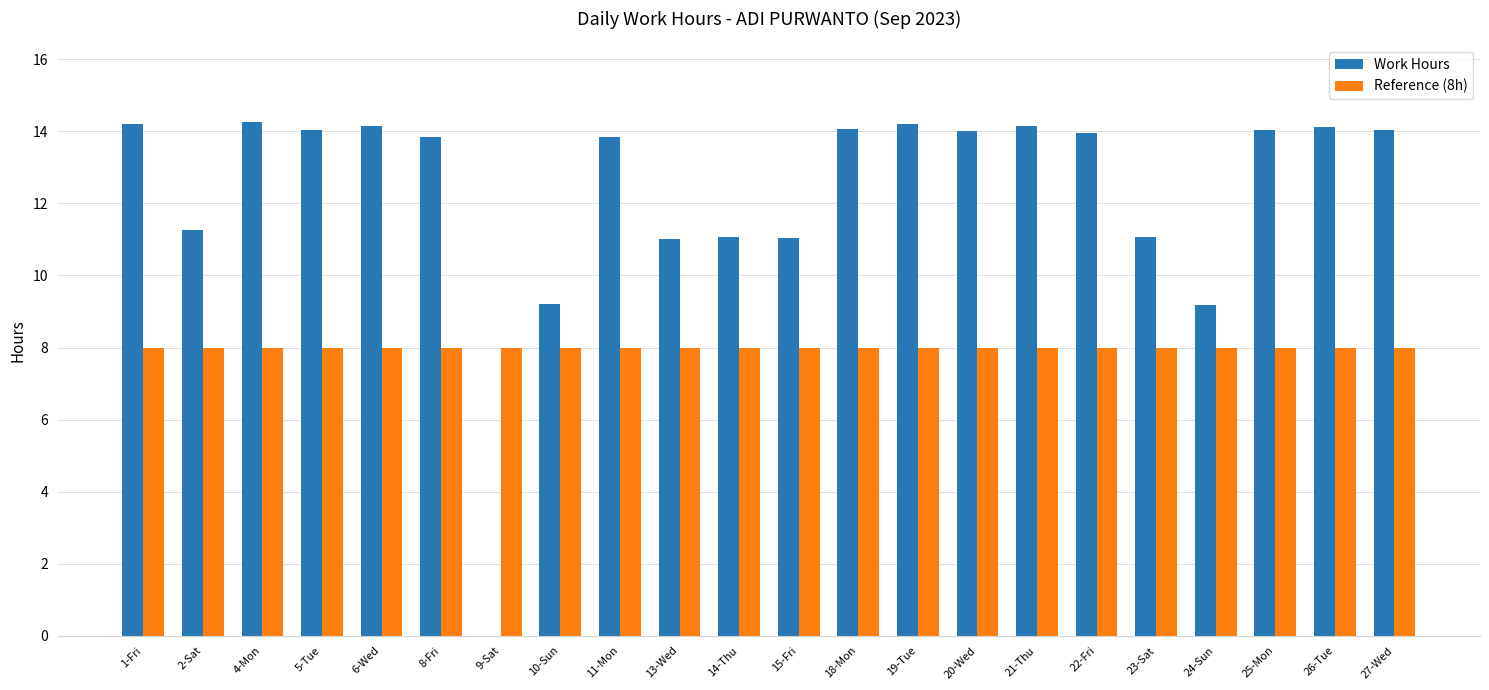

Is the value of Reference (8h) at 10-Sun greater than the value of Work Hours at 23-Sat?

No